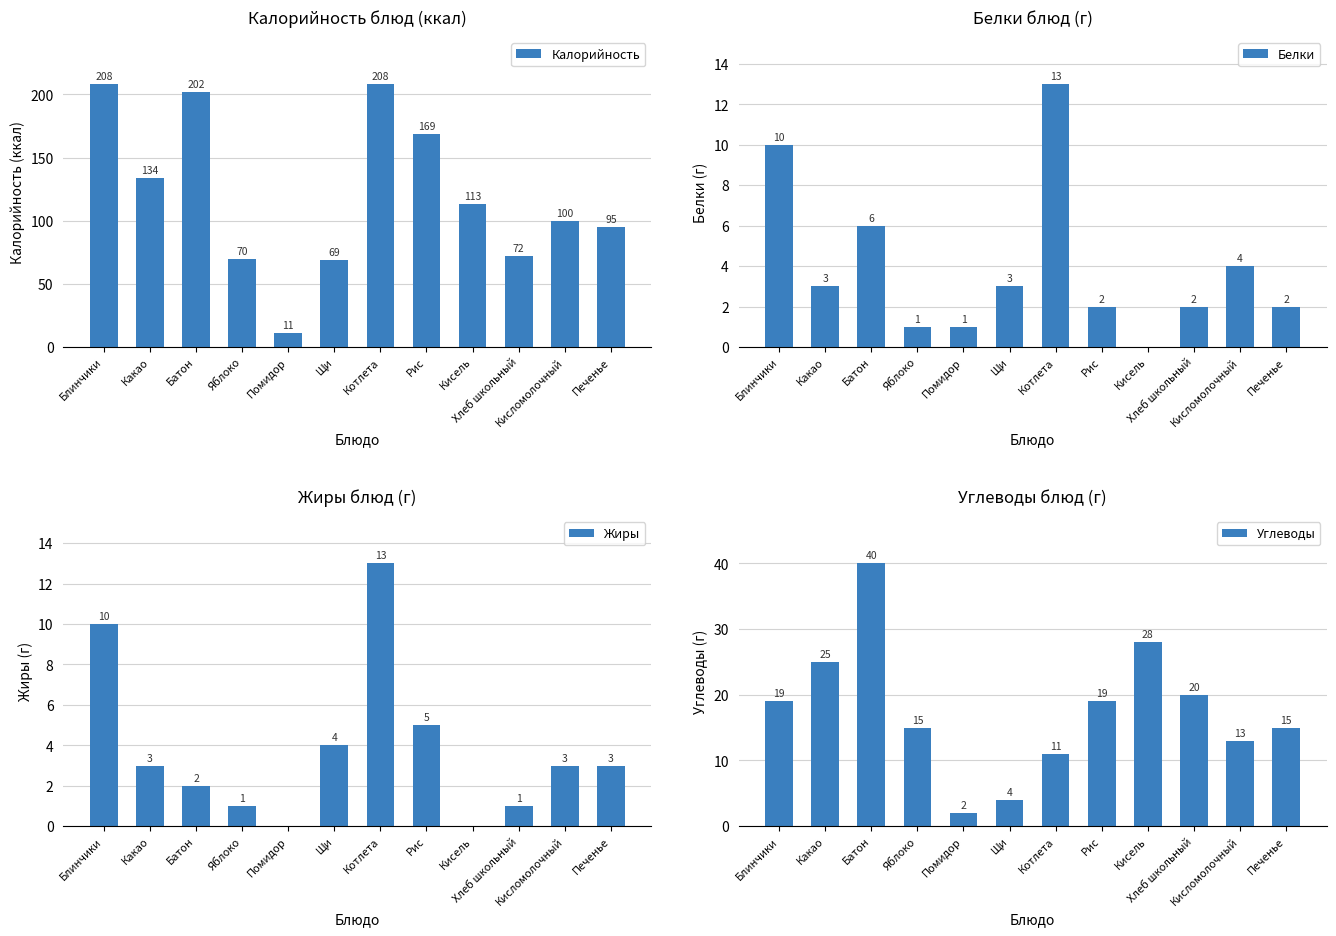

At which label does Углеводы reach its peak?

Батон